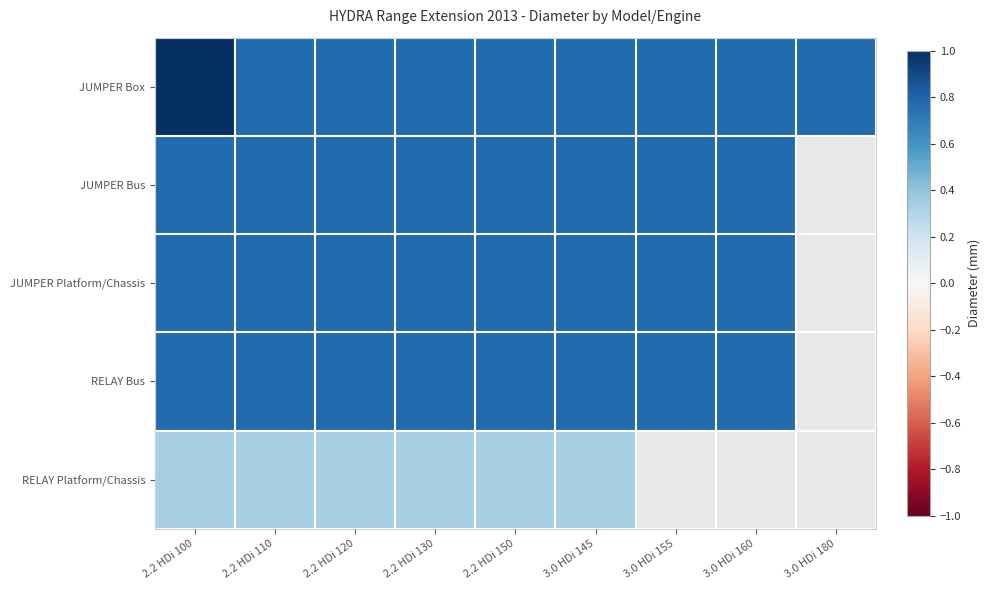

What value does the JUMPER Box series have at 2.2 HDi 150?

0.8